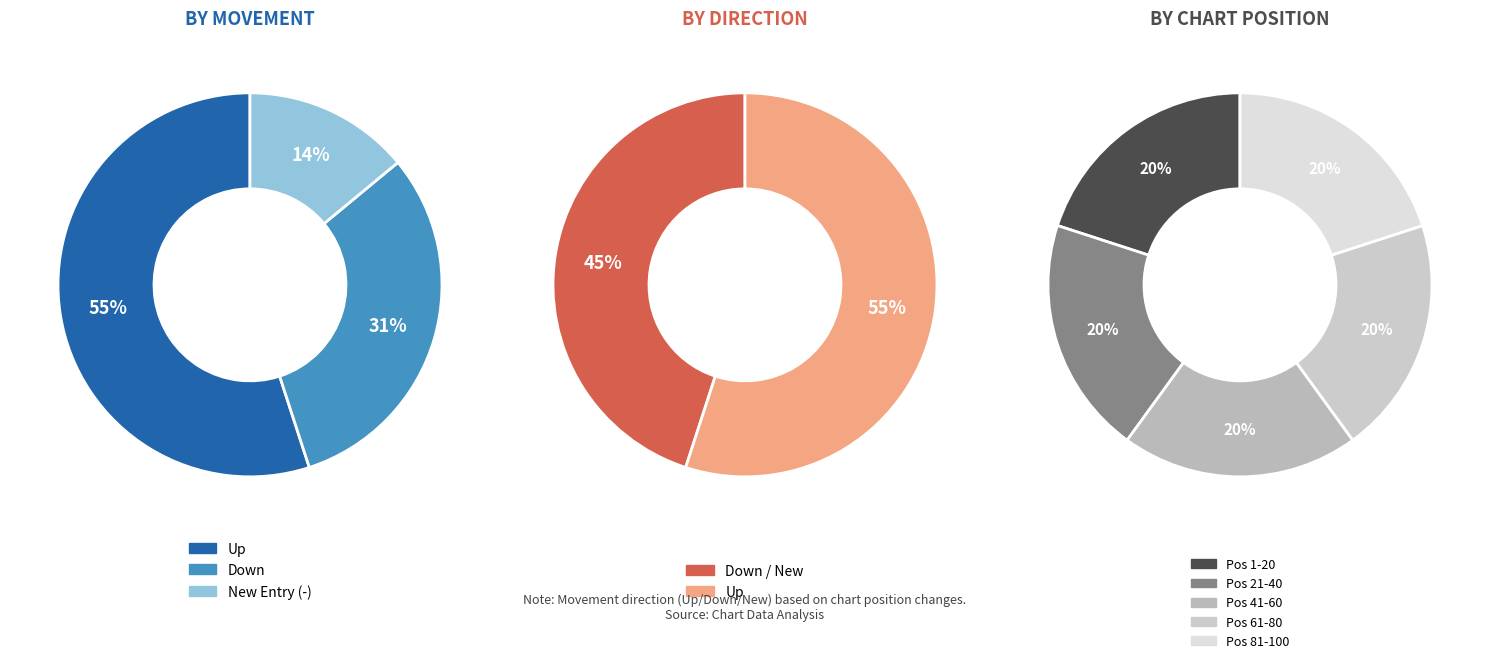

How many slices are in this pie chart?

3